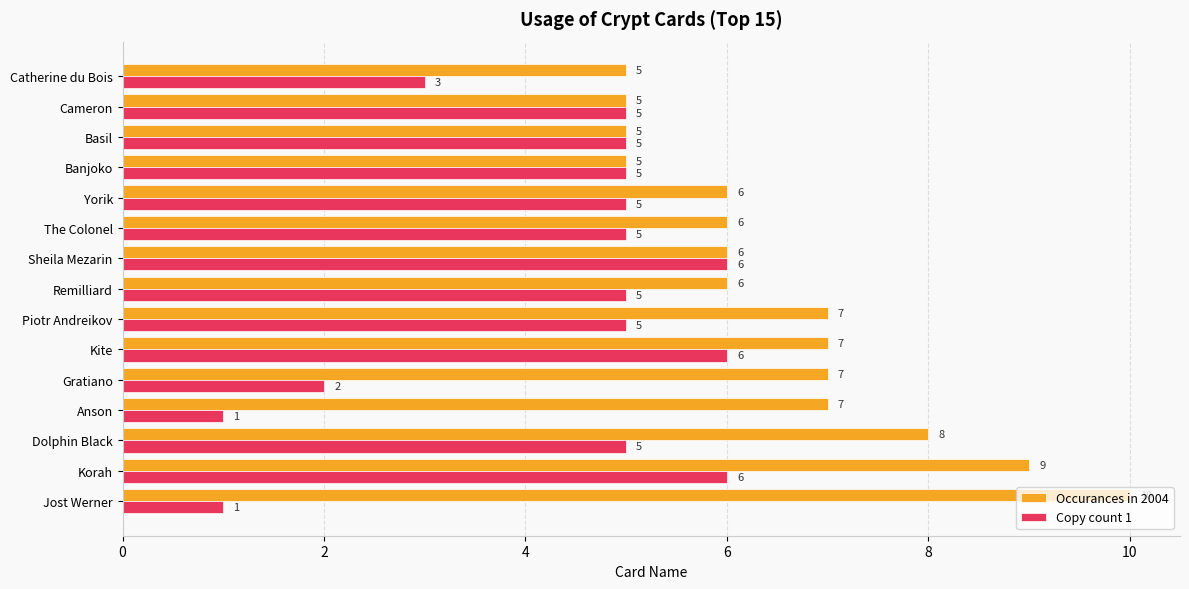

What value does the Copy count 1 series have at Yorik?

5